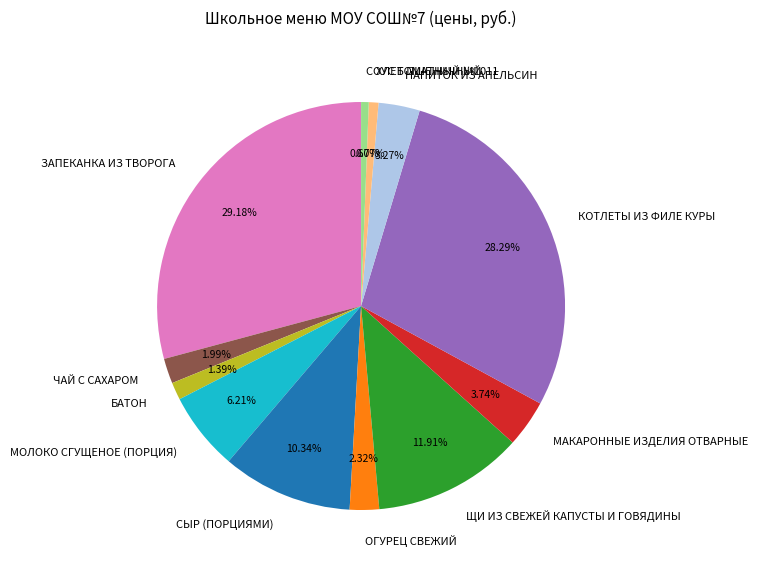

Which slice is the largest?

ЗАПЕКАНКА ИЗ ТВОРОГА